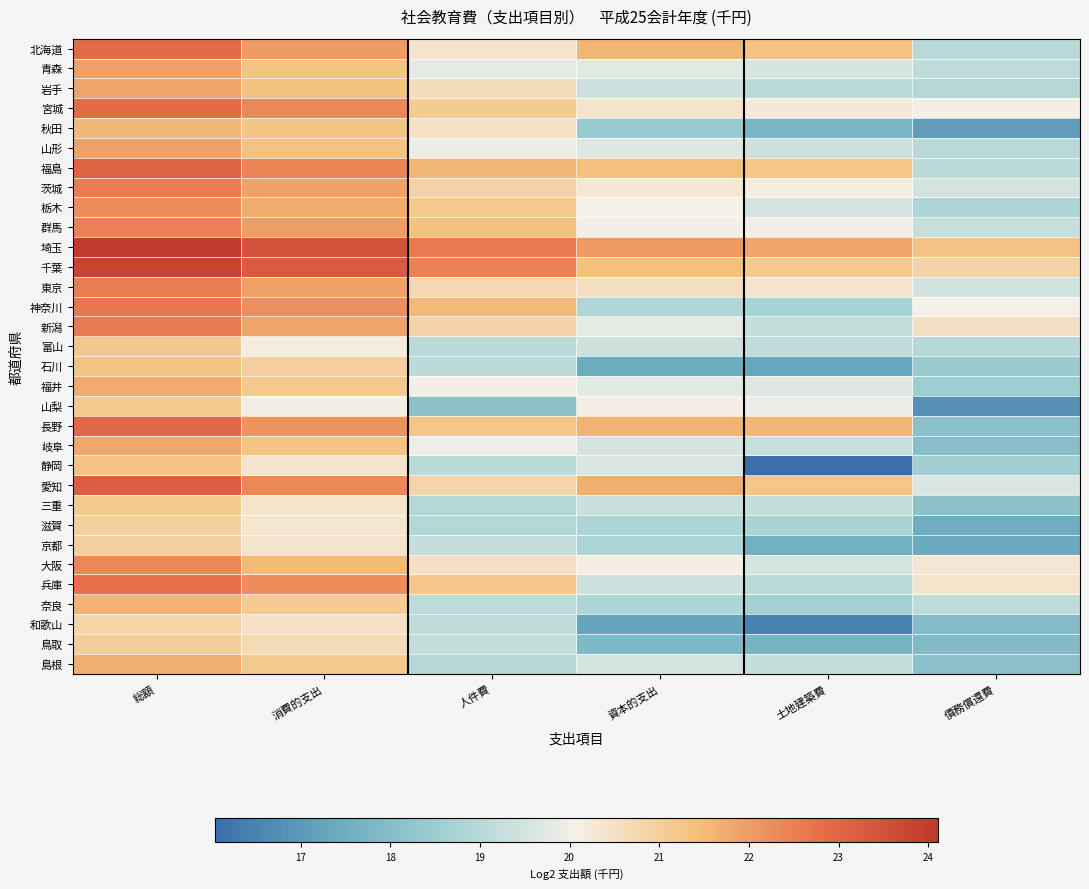

Which series changed the most between 消費的支出 and 土地建築費?

静岡